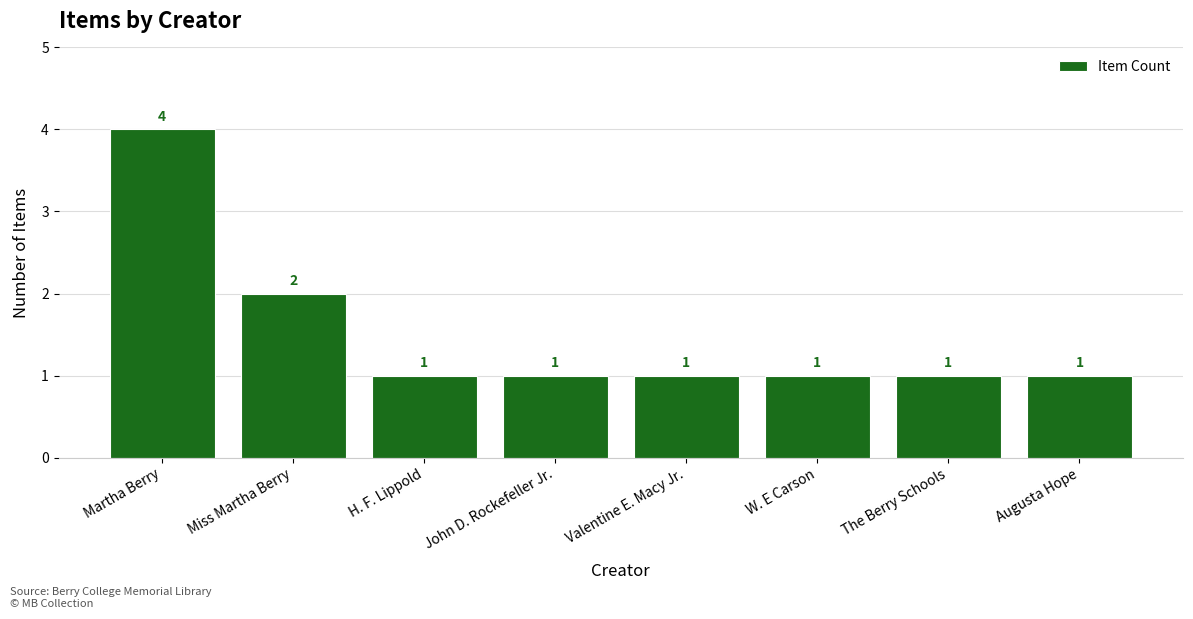

What is the value of the 5th bar from the left?

1